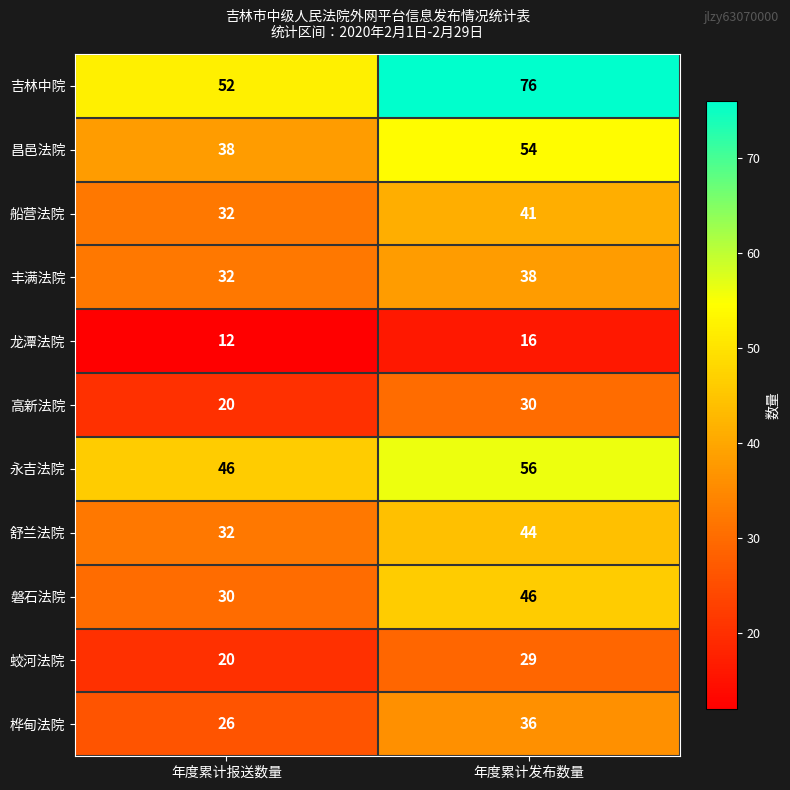

What is the spread (max minus min) of values at 年度累计报送数量?

40